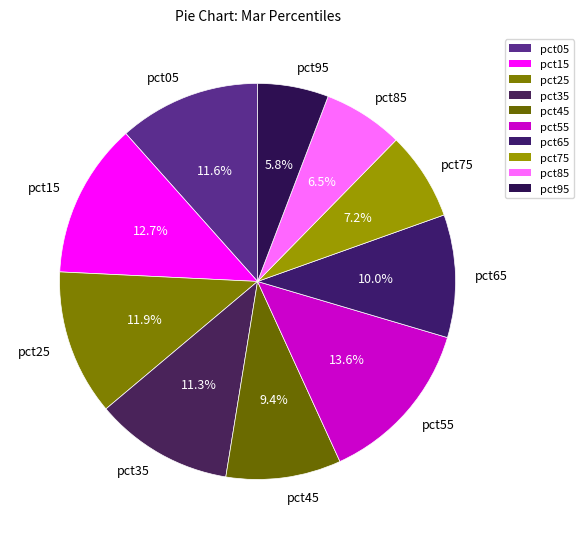

What is the largest slice in the pie chart?

pct55